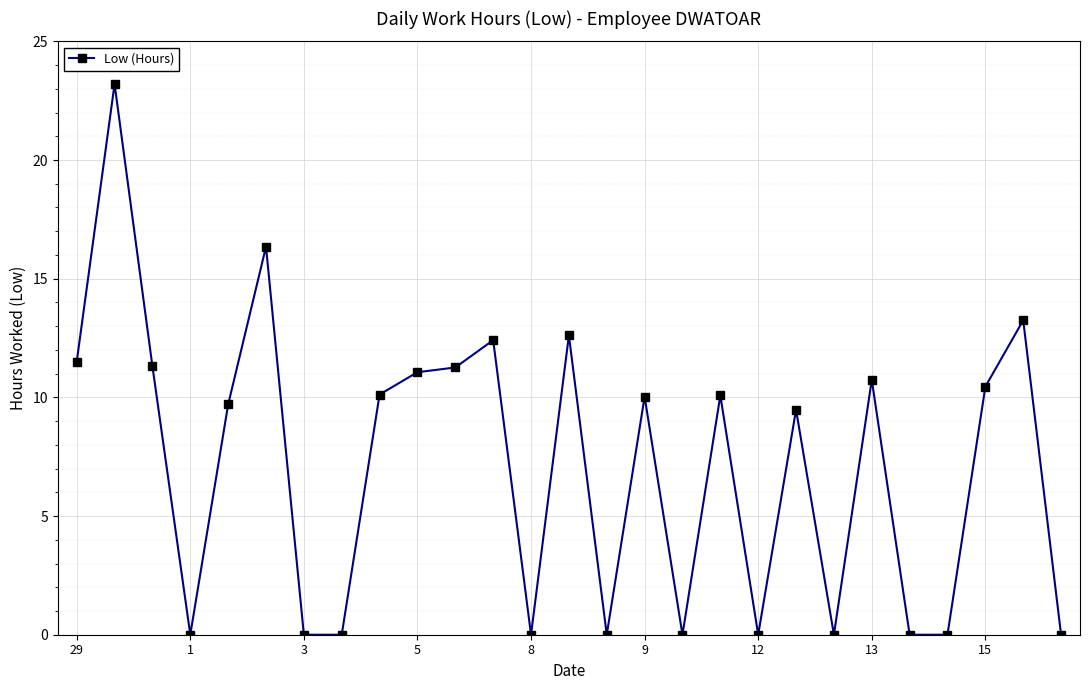

What is the greatest value displayed?

23.2